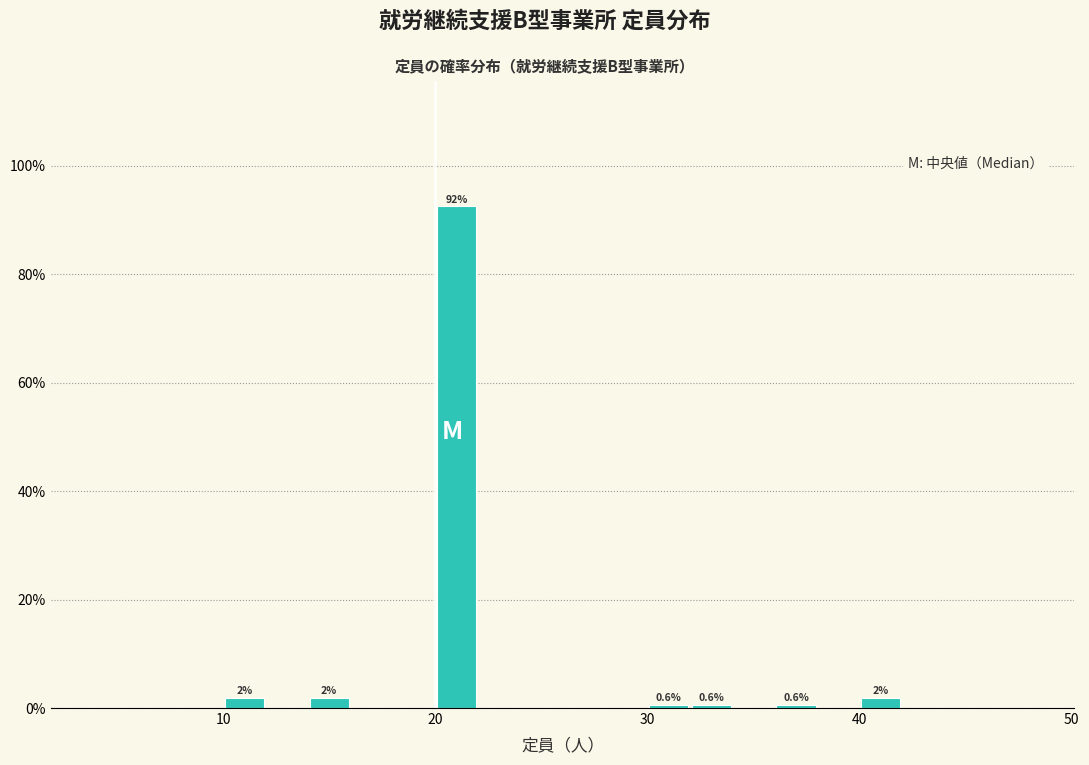

Read against the x-axis, roughly where is the centre of the tallest bar?

21